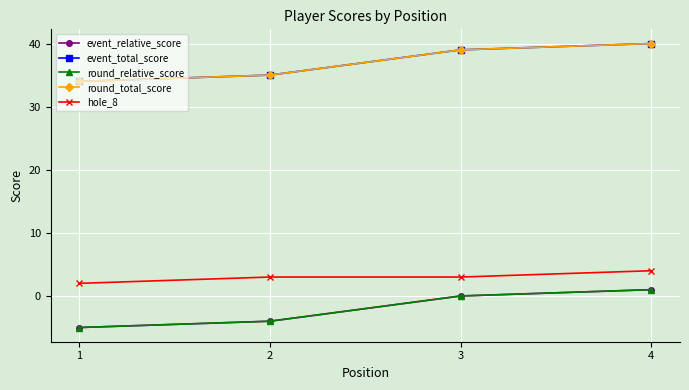

True or false: hole_8 and event_relative_score intersect in this chart.

False